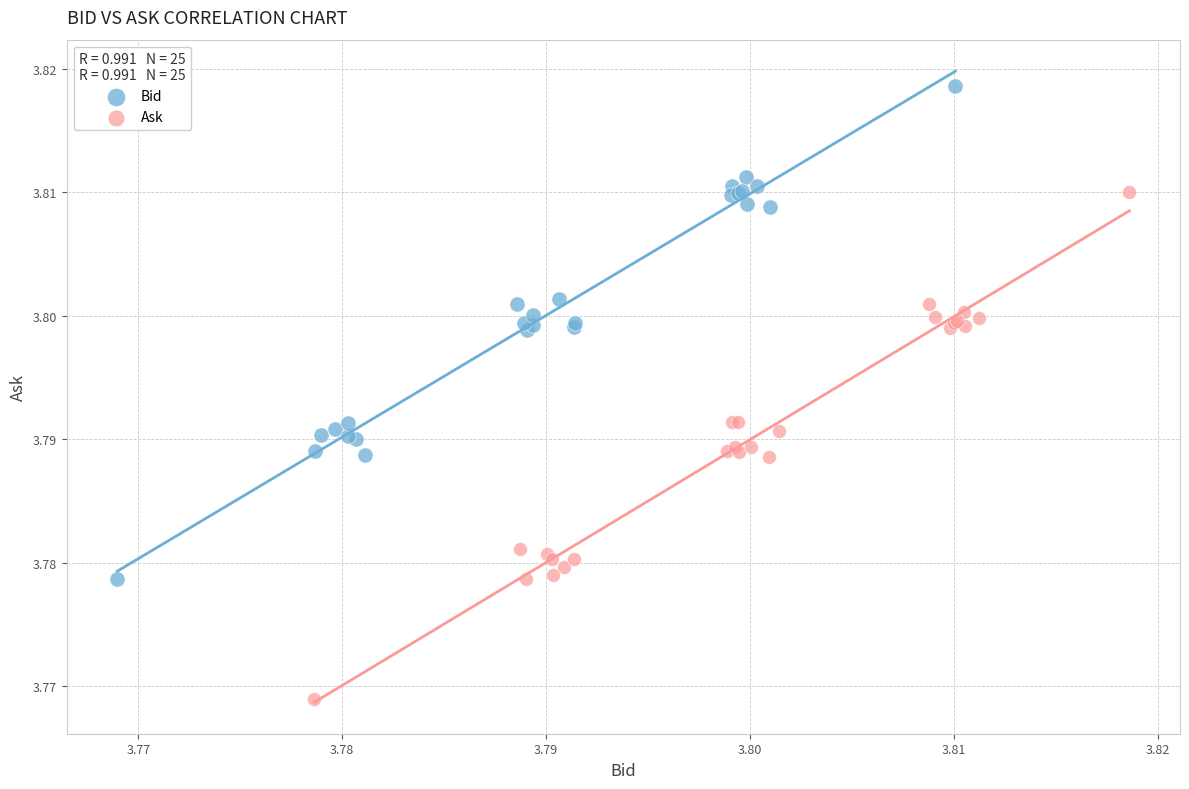

Which series has the largest Y range (max minus min)?

Ask